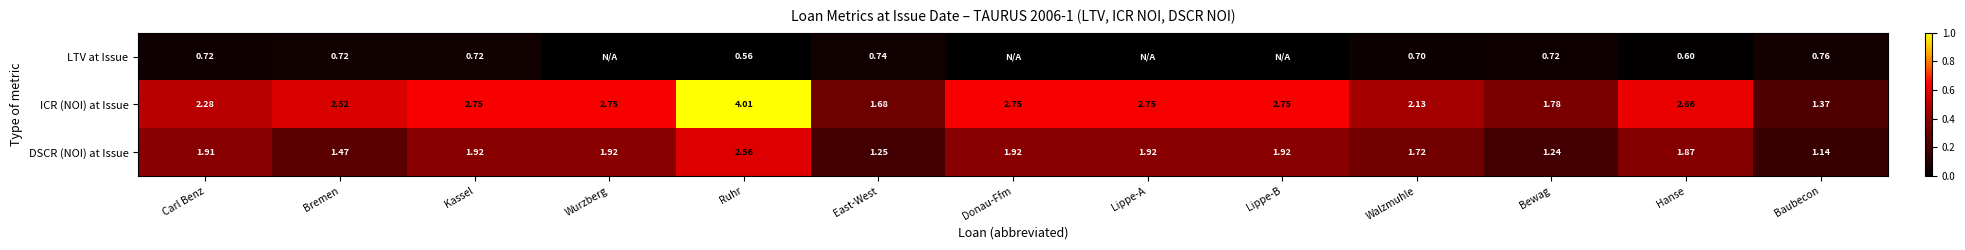

Which series changed the most between Carl Benz and Bremen?

DSCR (NOI) at Issue